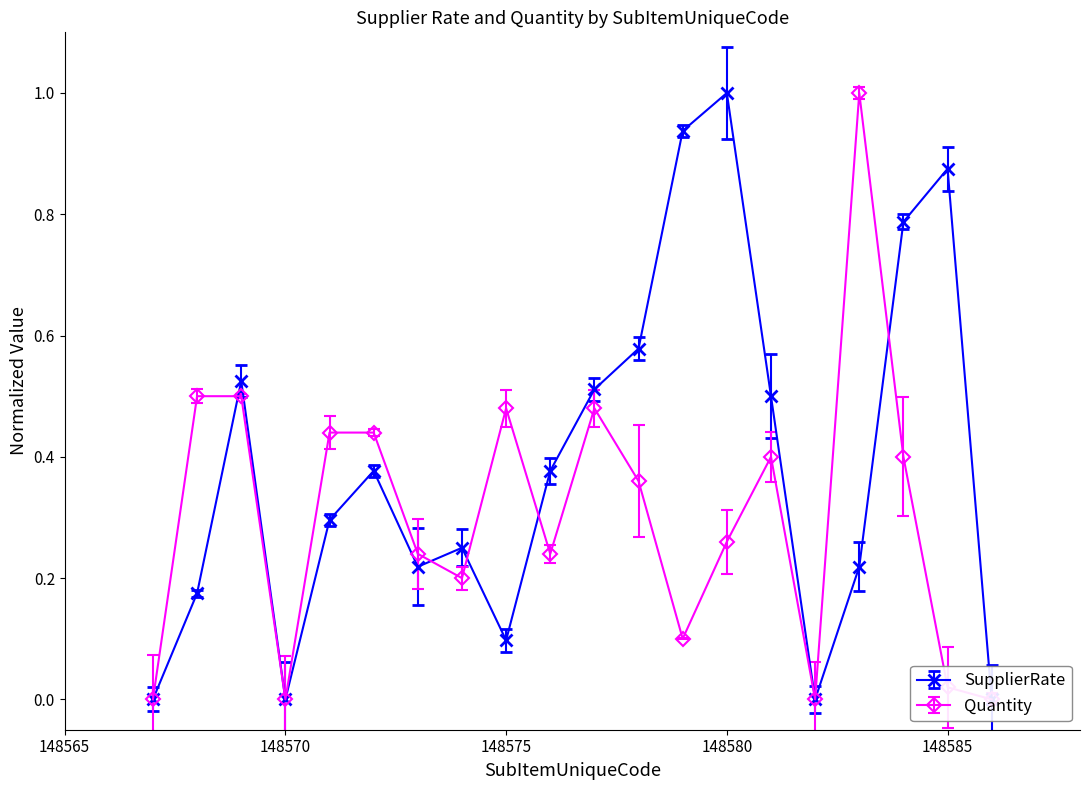

Reading left to right, what are all the values shown in this chart?

SupplierRate: 148567=0.0	148568=0.2	148569=0.5	148570=0.0	148571=0.3	148572=0.4	148573=0.2	148574=0.2	148575=0.1	148576=0.4	148577=0.5	148578=0.6	148579=0.9	148580=1.0	148581=0.5	148582=0.0	148583=0.2	148584=0.8	148585=0.9	148586=0.0
Quantity: 148567=0.0	148568=0.5	148569=0.5	148570=0.0	148571=0.4	148572=0.4	148573=0.2	148574=0.2	148575=0.5	148576=0.2	148577=0.5	148578=0.4	148579=0.1	148580=0.3	148581=0.4	148582=0.0	148583=1.0	148584=0.4	148585=0.0	148586=0.0